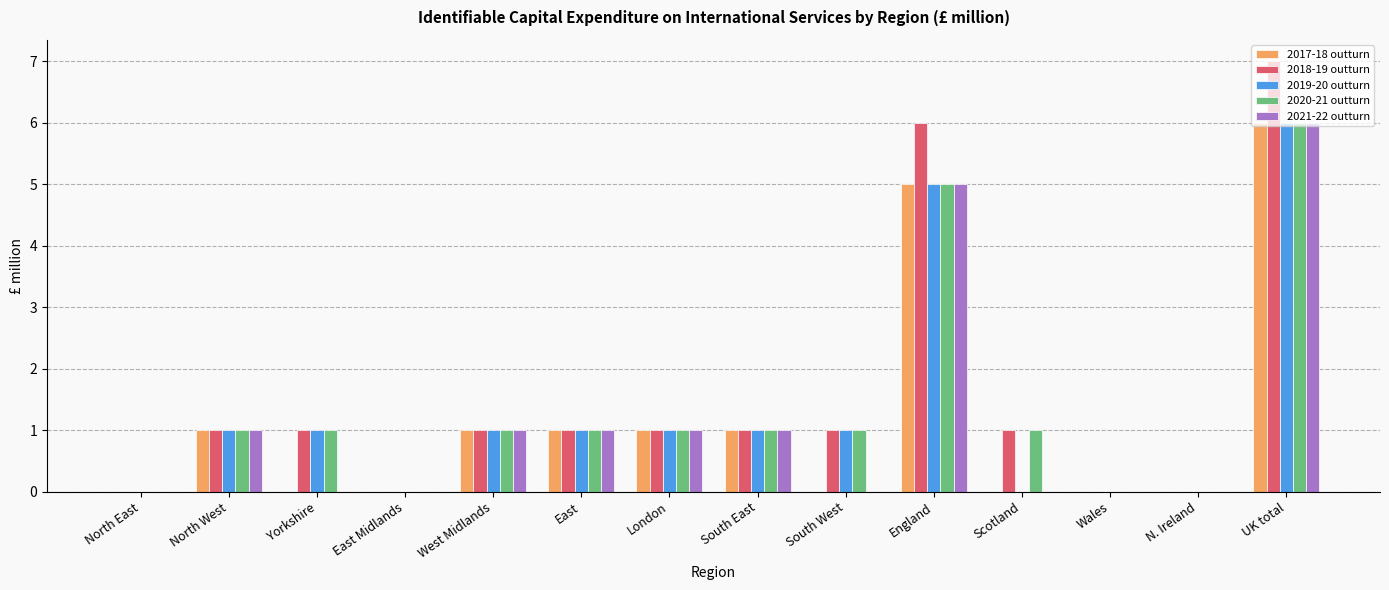

How many categories are shown in the chart?

14